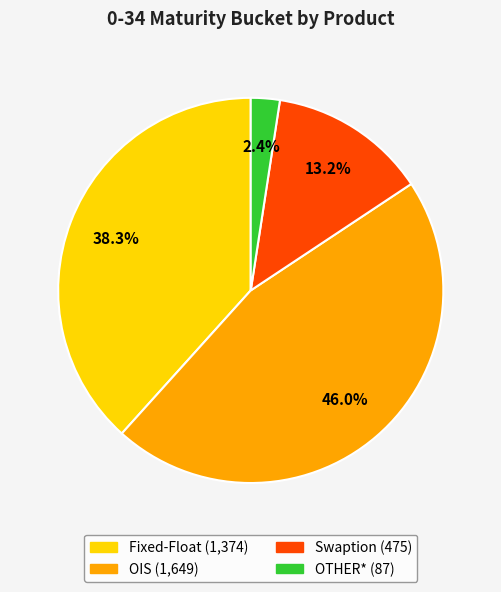

Which slice is the largest?

OIS